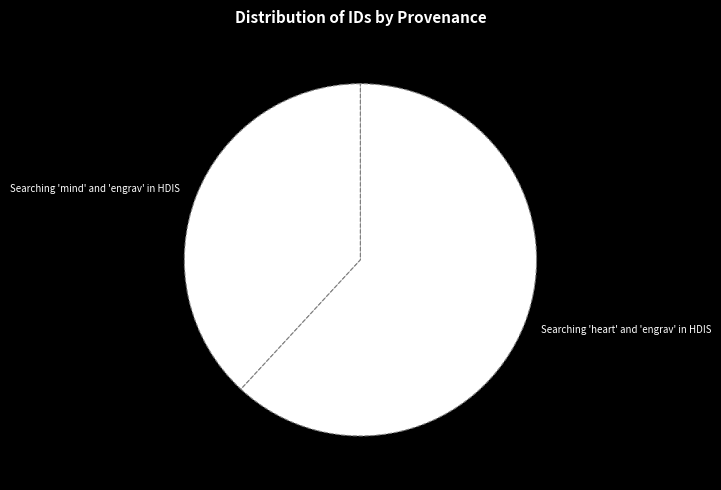

Is the sum of Searching 'mind' and 'engrav' in HDIS and Searching 'heart' and 'engrav' in HDIS greater than half?

Yes